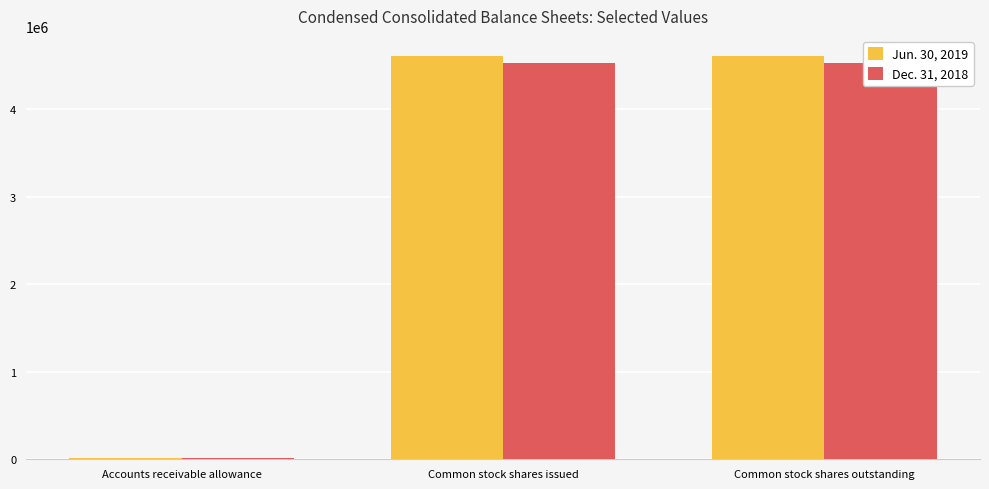

What position from the right is Common stock shares outstanding?

1